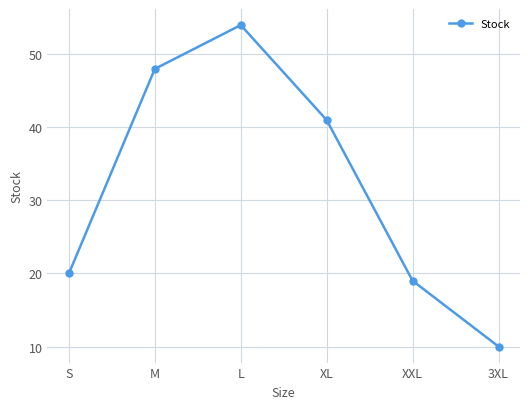

Rank the categories by value from highest to lowest.

L, M, XL, S, XXL, 3XL